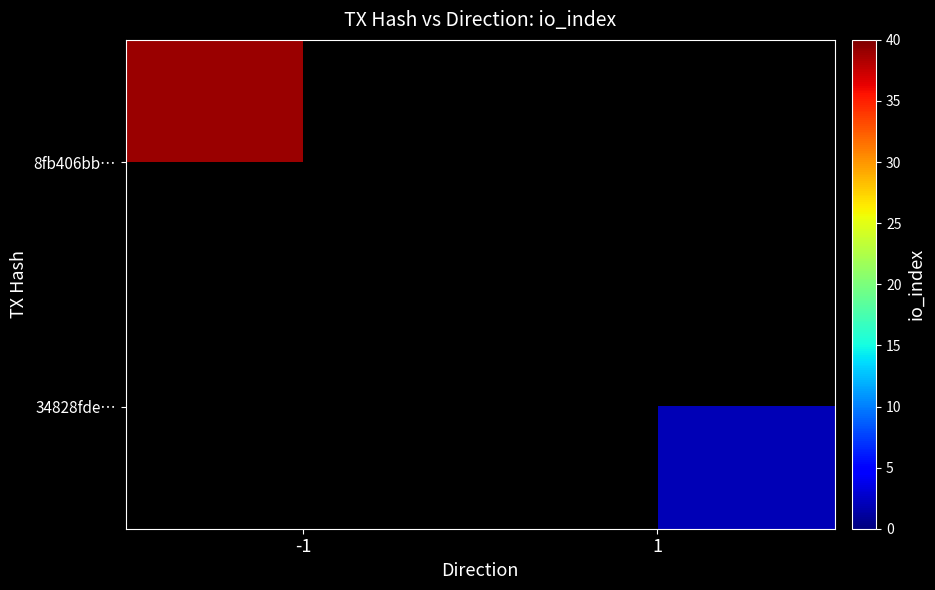

Rank the series by their average value, from lowest to highest.

8fb406bb…, 34828fde…